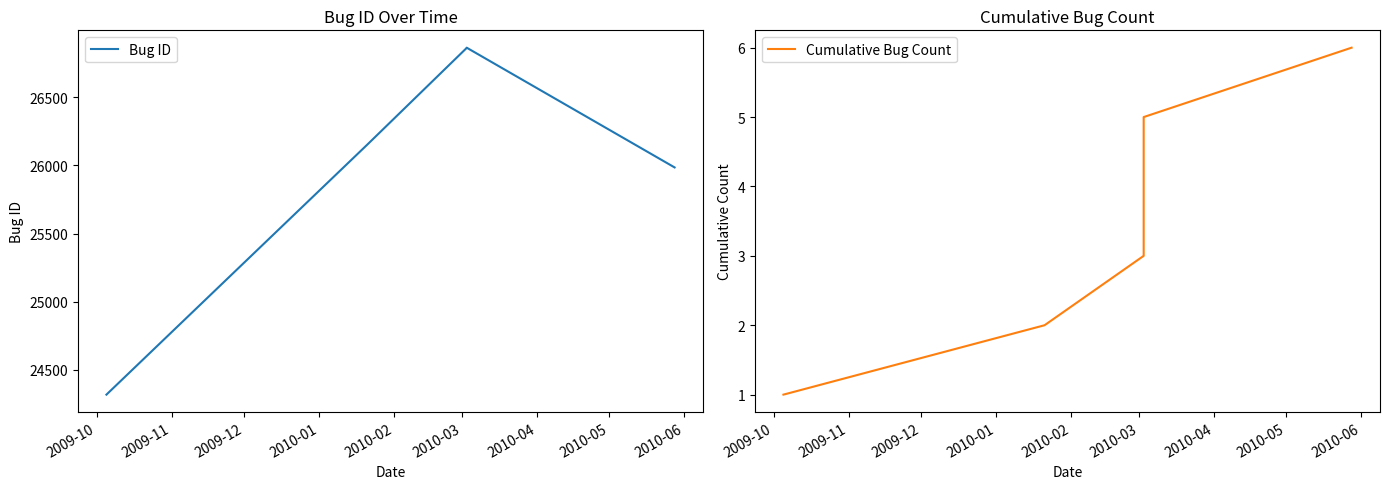

What is the minimum value for Bug ID?

24319